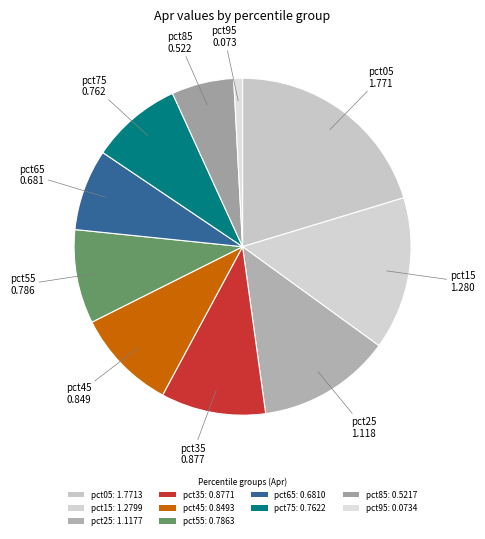

Which slice is the smallest?

pct95